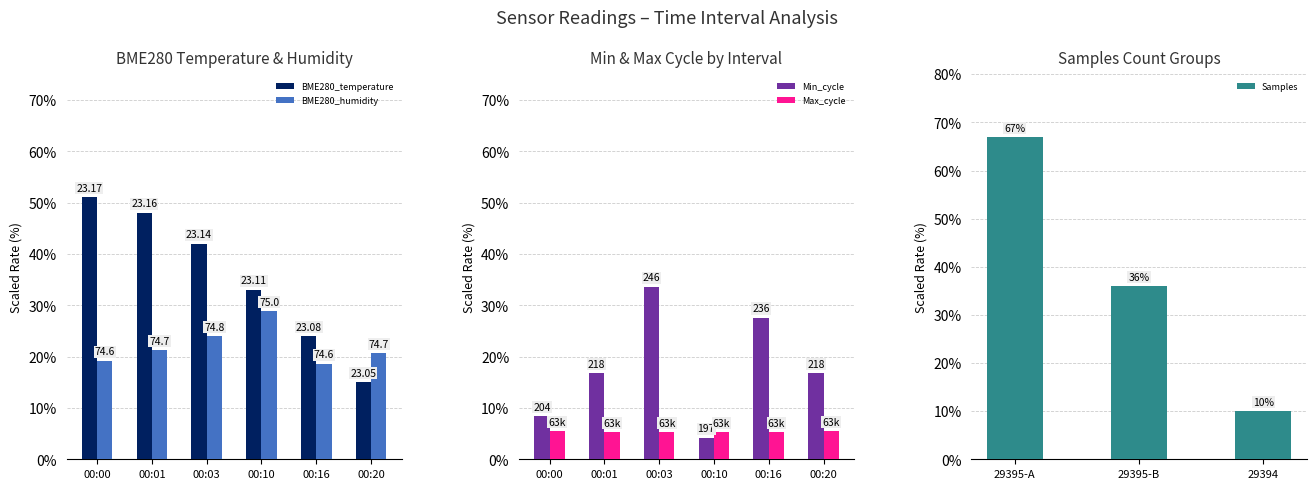

What is the difference between the BME280_humidity values at 00:03 and 00:16?

5.4